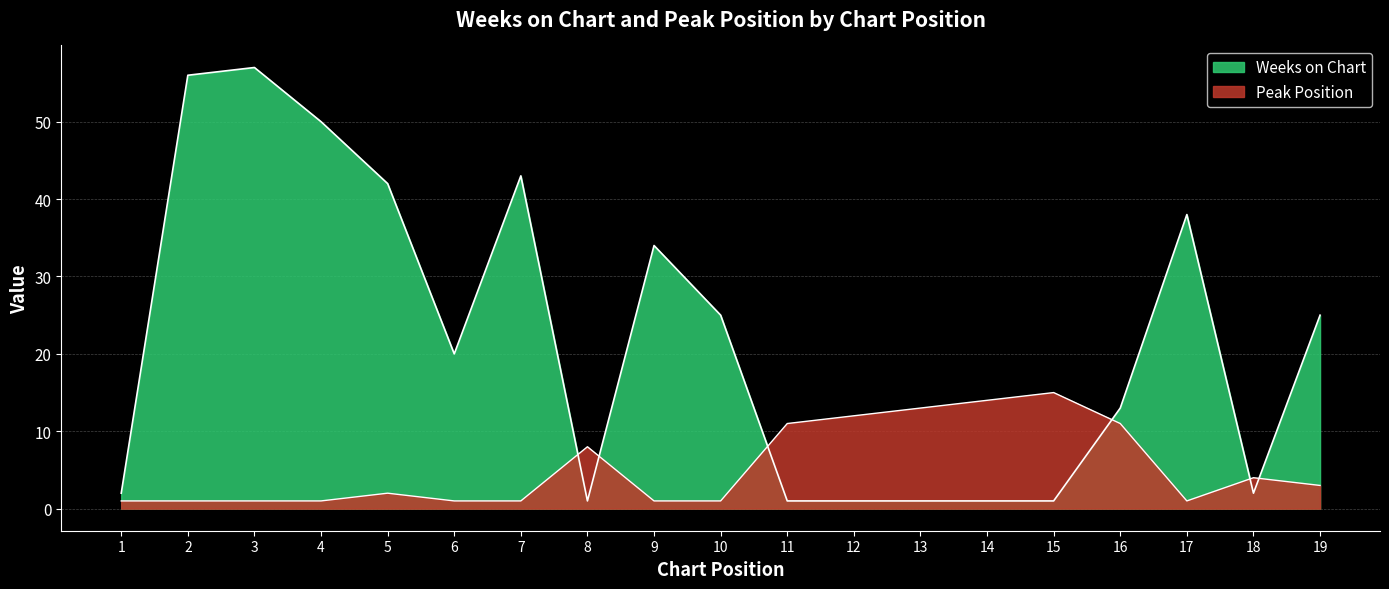

How many values in the Weeks on Chart series are below 20?

9